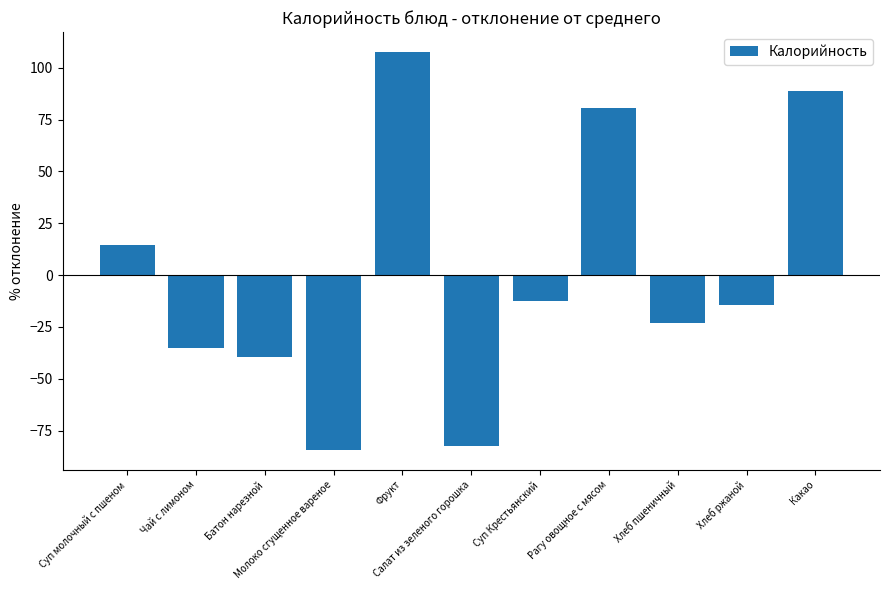

What is the label of the 1st bar from the left?

Суп молочный с пшеном